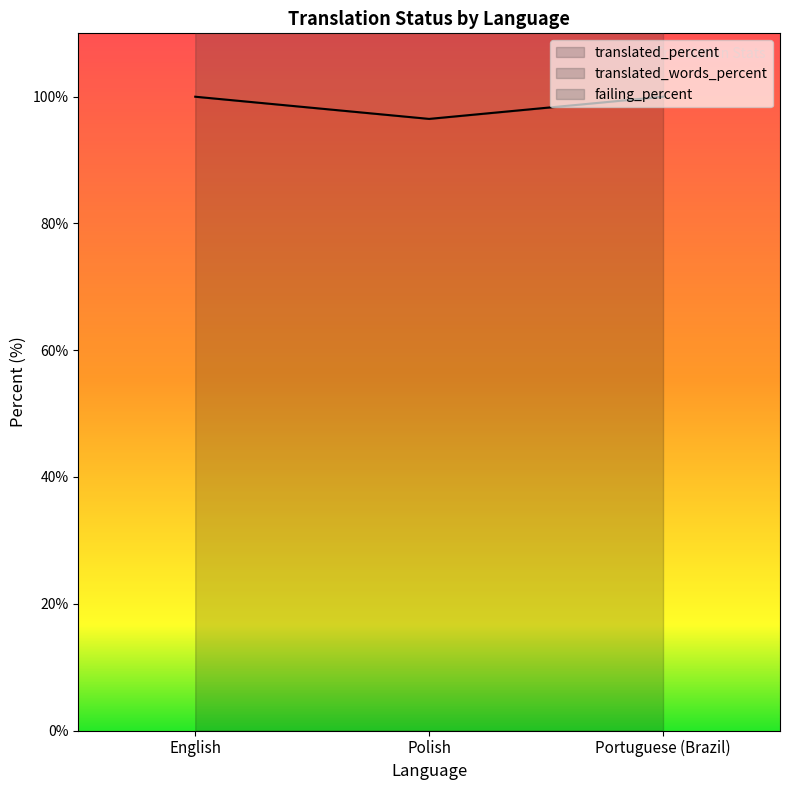

Where is translated_percent nearest to the value 98?

Polish